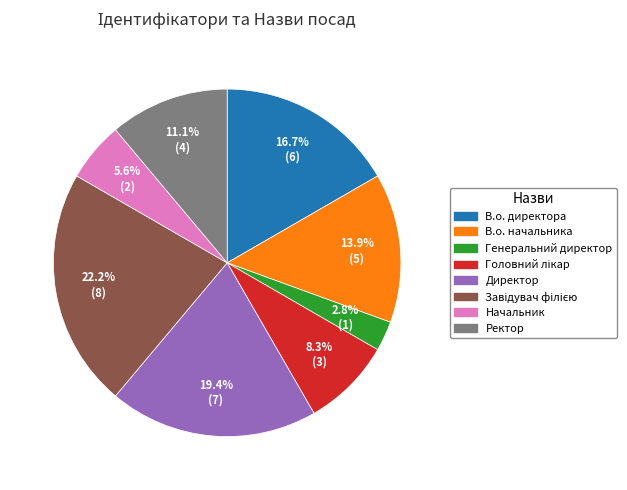

True or false: Ректор accounts for 11% of the total.

True